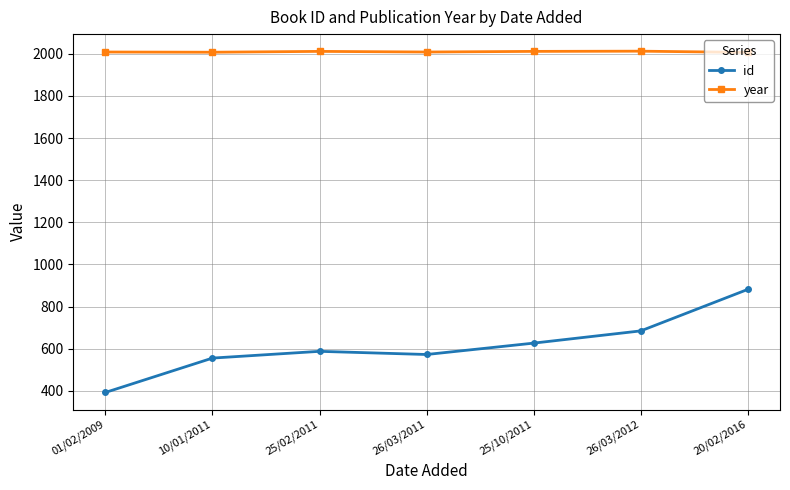

At 26/03/2011, list the series in order from largest to smallest.

year, id